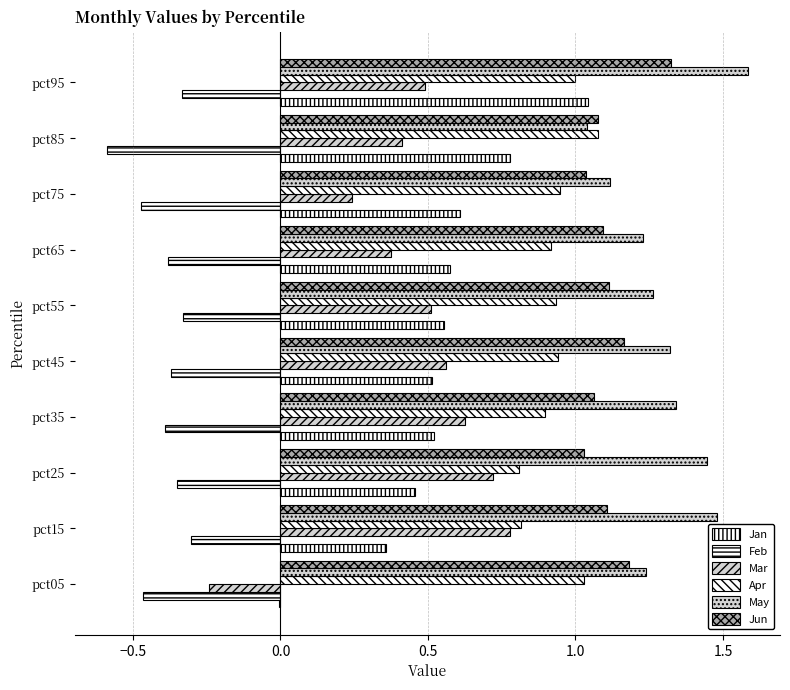

Count the number of categories in the chart.

10